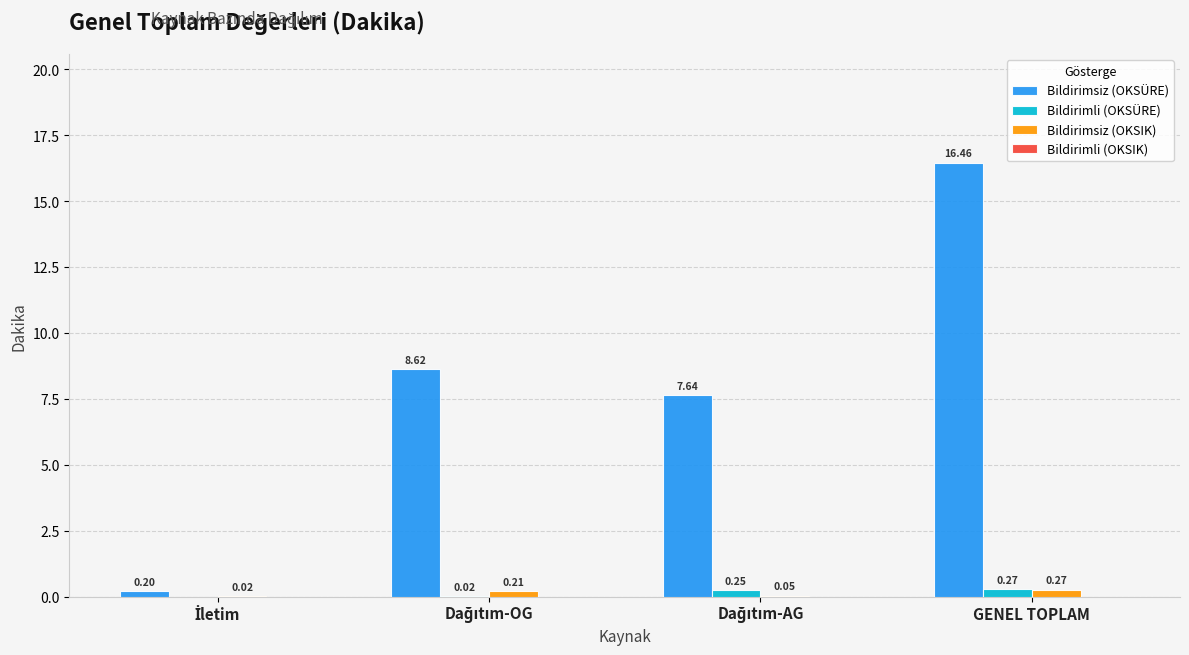

At which category is the sum across all series the highest?

GENEL TOPLAM